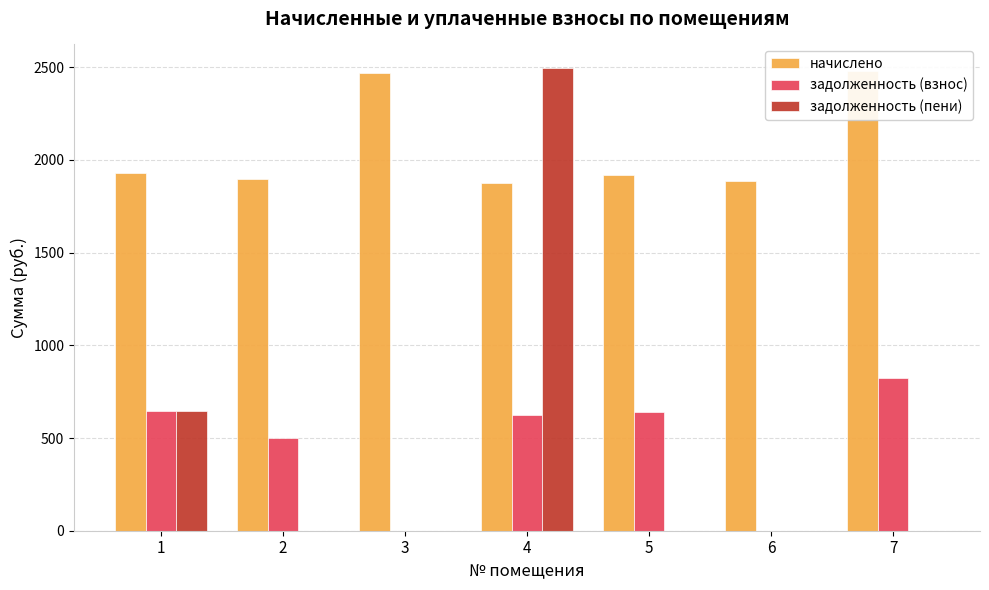

List the labels in order of задолженность (пени) value, largest first.

4, 1, 2, 3, 5, 6, 7